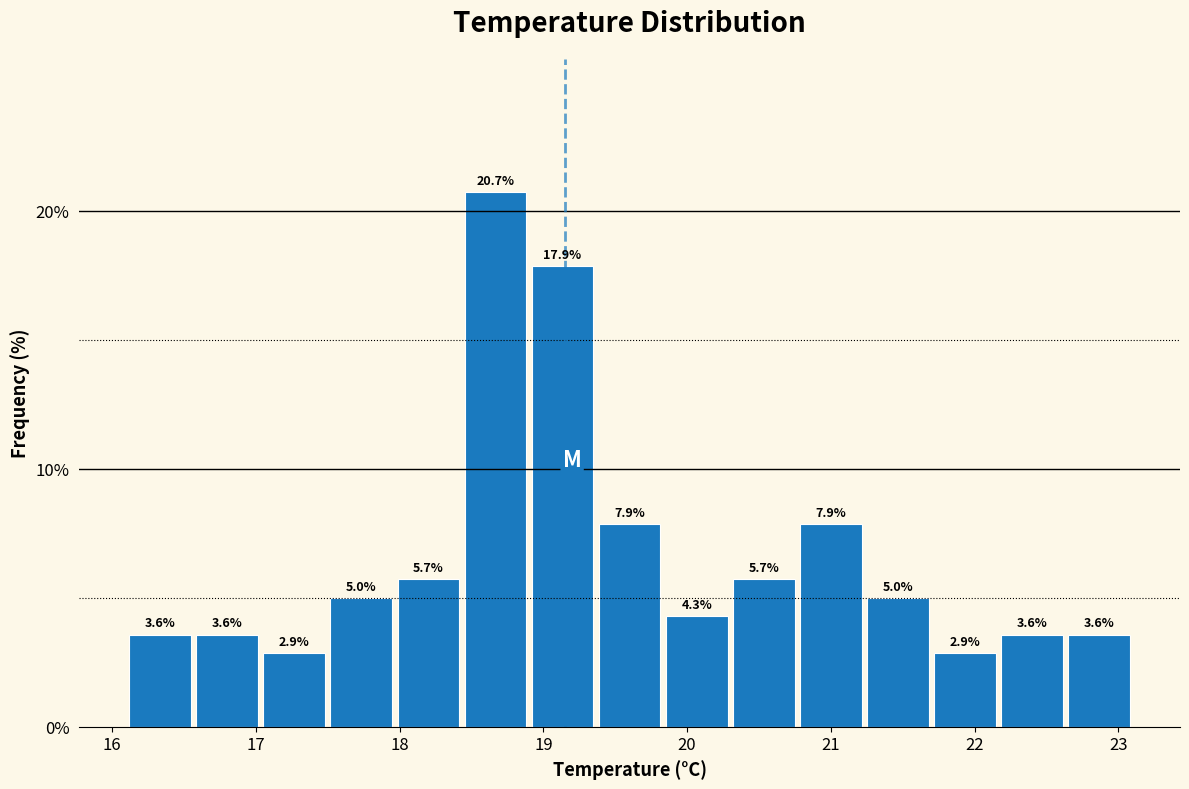

Which range on the x-axis has the tallest bar?

18.4 to 18.9